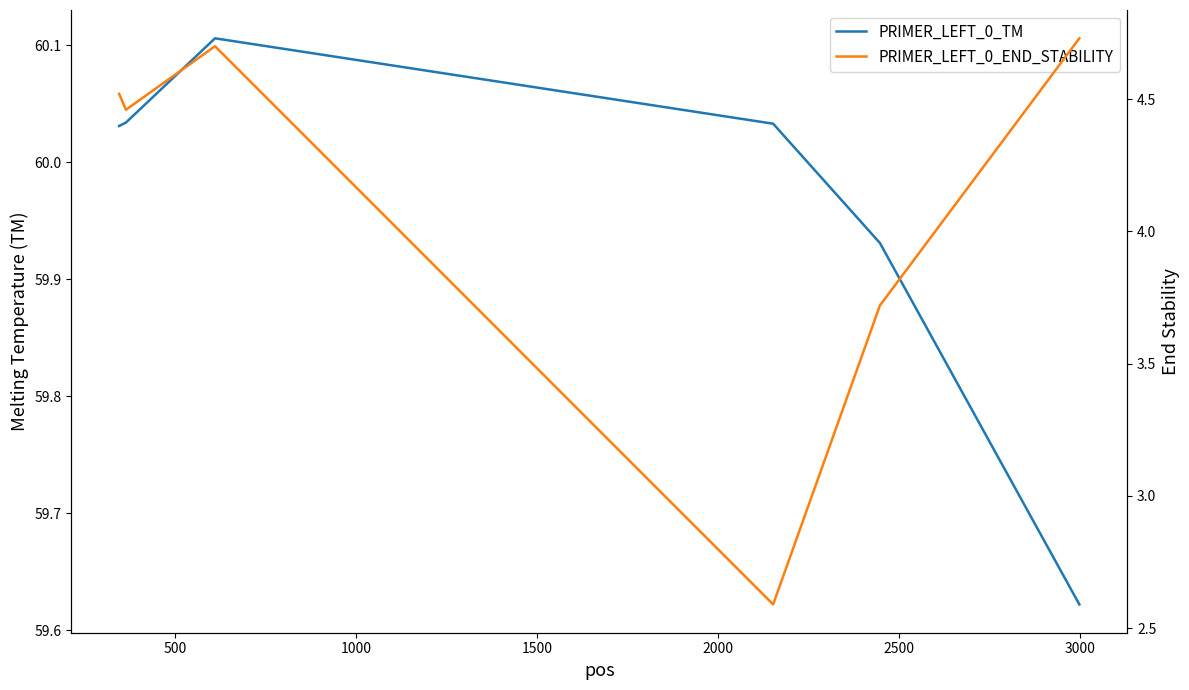

The value of PRIMER_LEFT_0_TM at 1500 is 60.0. True or false?

True